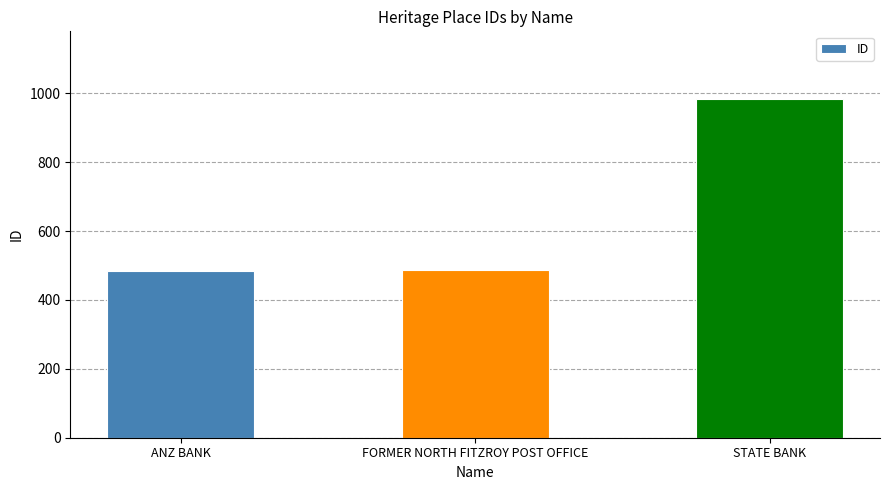

How many series are shown in this chart?

1